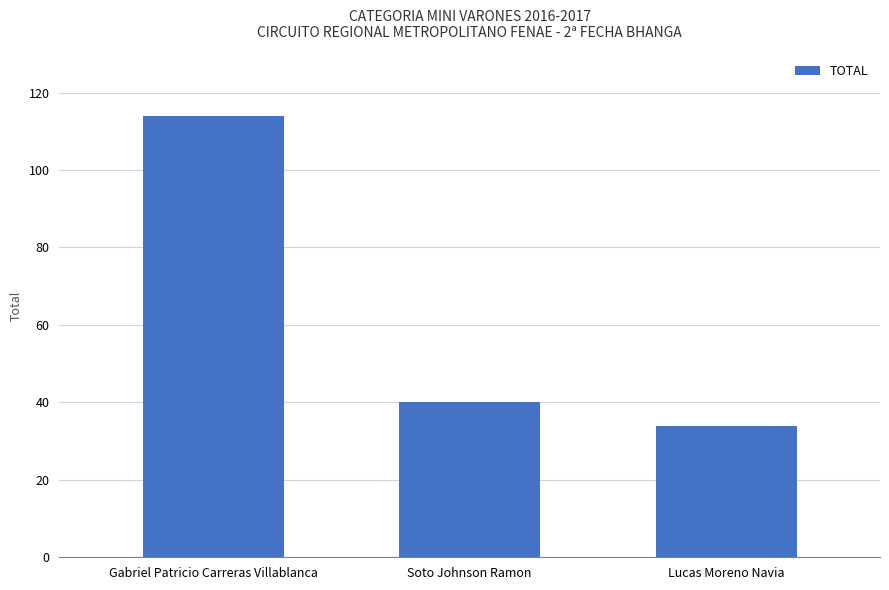

Read the value at Gabriel Patricio Carreras Villablanca, to the nearest 5.

115